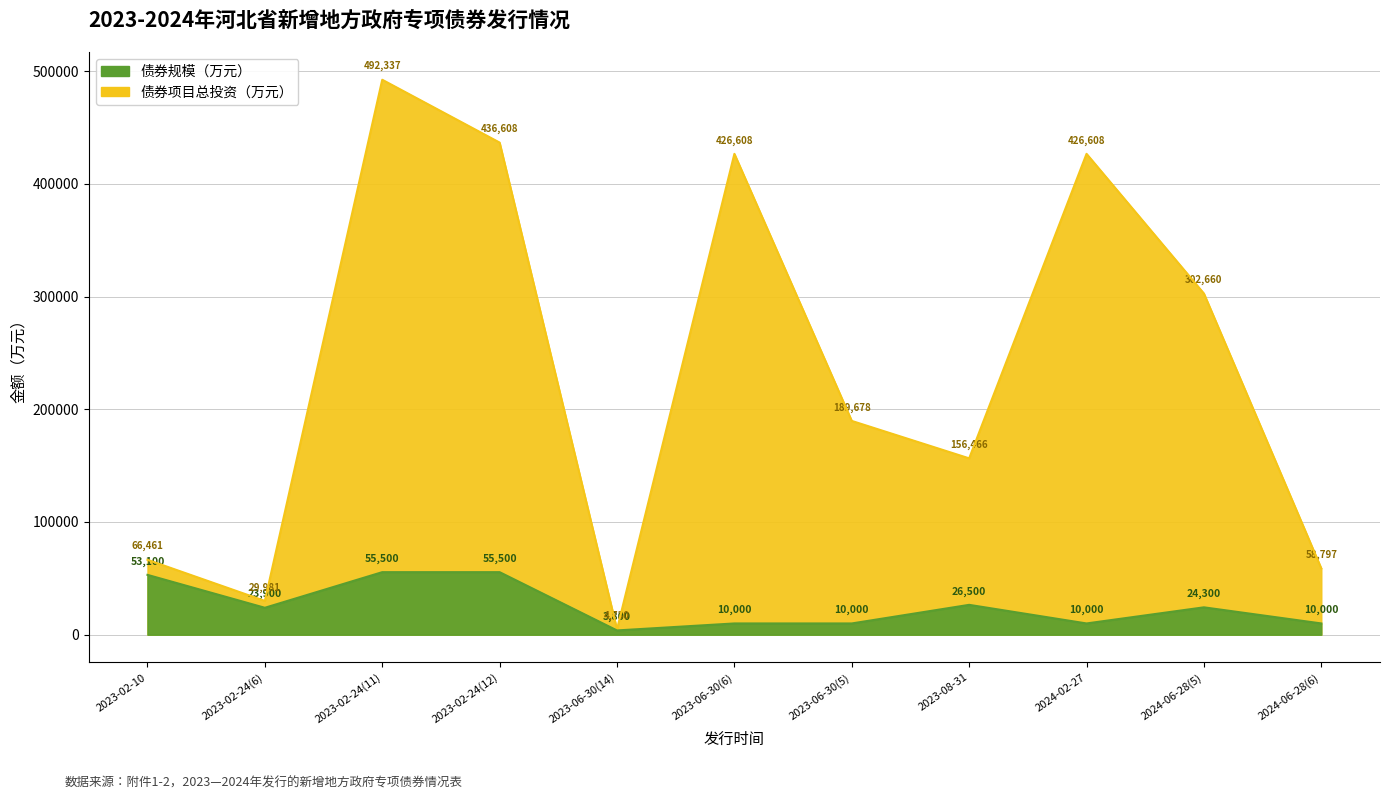

Rank the series by their maximum value, from highest to lowest.

债券项目总投资（万元）, 债券规模（万元）